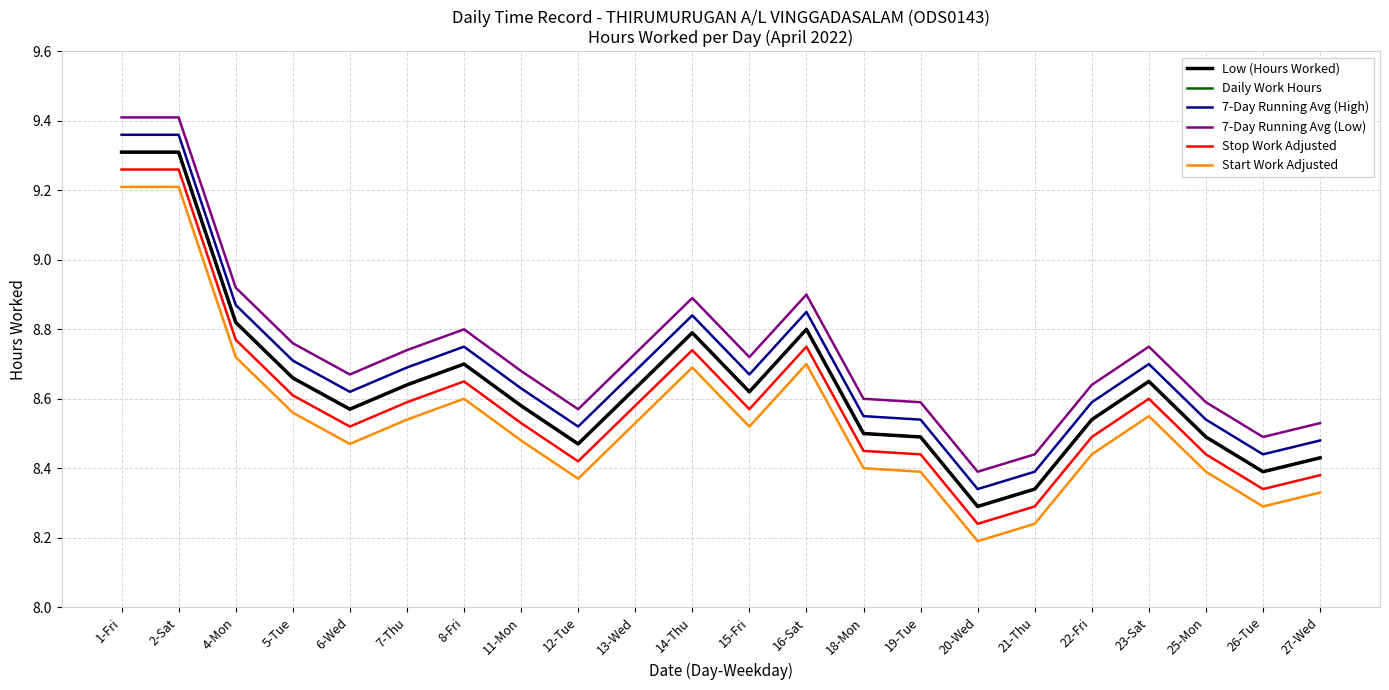

Is this an area chart (filled region under the line)?

No